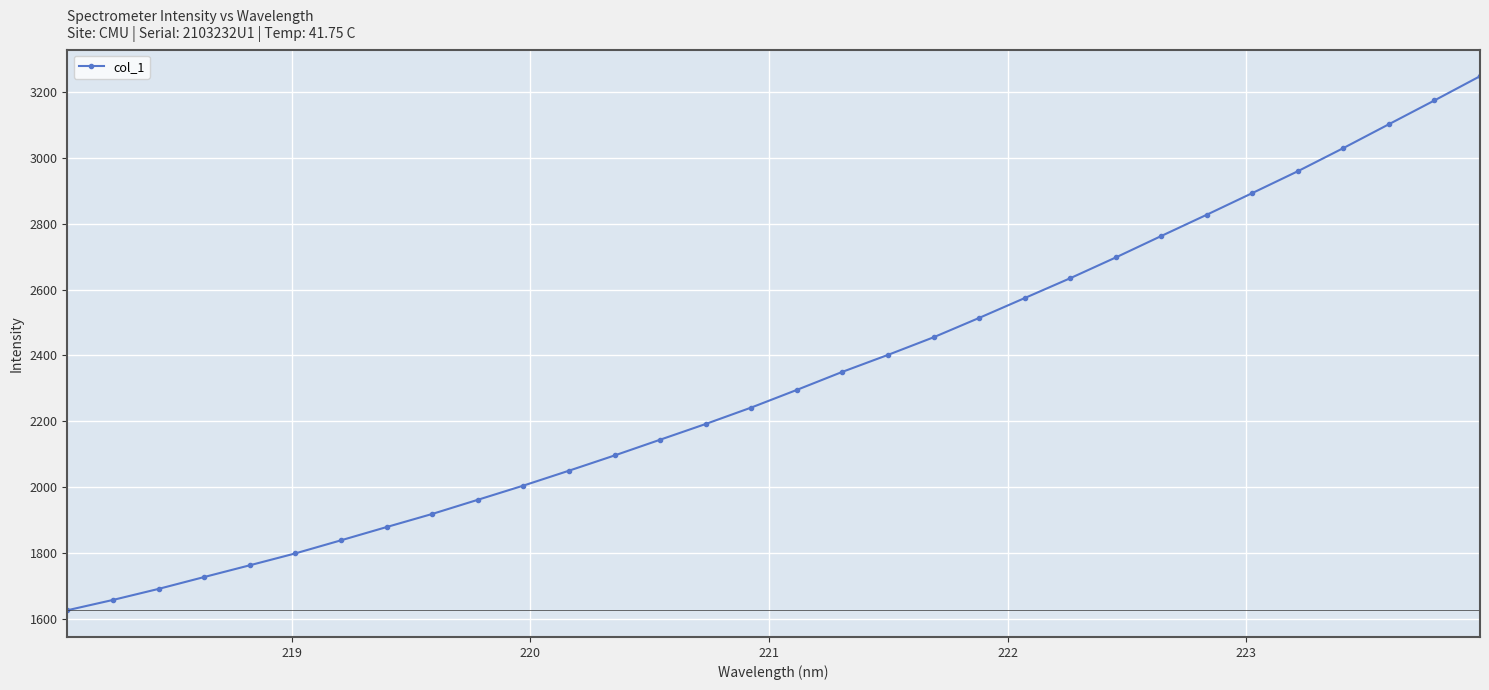

What is the smallest value displayed?

1626.0